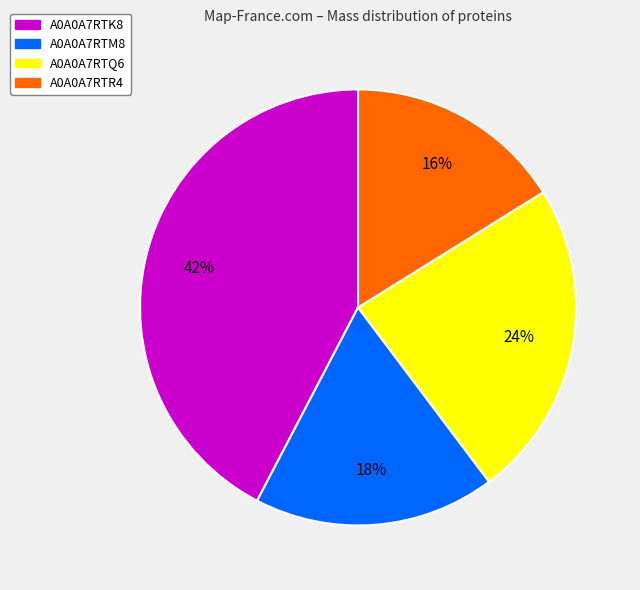

How many slices are in this pie chart?

4